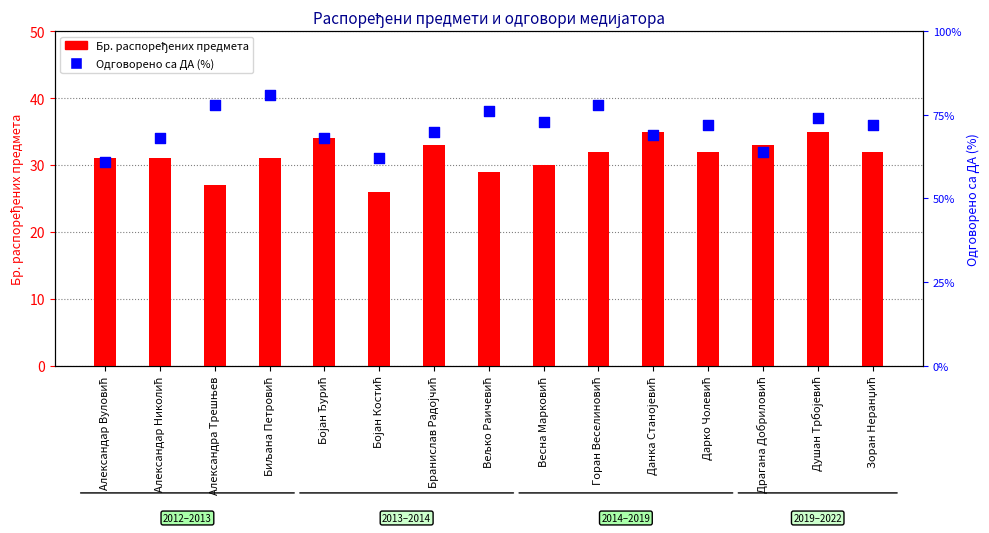

Which series contains the highest Y value?

Одговорено са ДА (%)